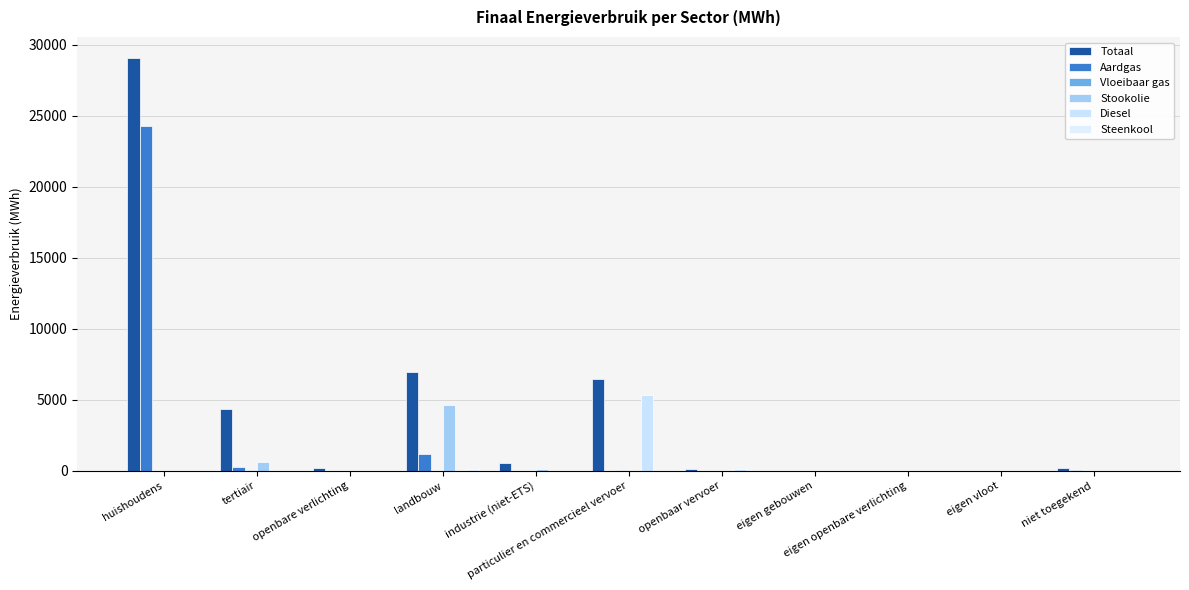

Reading left to right, what are all the values shown in this chart?

Totaal: huishoudens=29086.9	tertiair=4334.9	openbare verlichting=173.4	landbouw=6948.2	industrie (niet-ETS)=573.0	particulier en commercieel vervoer=6482.7	openbaar vervoer=102.3	eigen gebouwen=0.0	eigen openbare verlichting=0.0	eigen vloot=0.0	niet toegekend=219.6
Aardgas: huishoudens=24271.1	tertiair=278.6	openbare verlichting=0.0	landbouw=1166.0	industrie (niet-ETS)=0.0	particulier en commercieel vervoer=0.2	openbaar vervoer=0.0	eigen gebouwen=0.0	eigen openbare verlichting=0.0	eigen vloot=0.0	niet toegekend=34.8
Vloeibaar gas: huishoudens=0.0	tertiair=63.7	openbare verlichting=0.0	landbouw=11.3	industrie (niet-ETS)=4.6	particulier en commercieel vervoer=25.1	openbaar vervoer=0.0	eigen gebouwen=0.0	eigen openbare verlichting=0.0	eigen vloot=0.0	niet toegekend=0.0
Stookolie: huishoudens=0.0	tertiair=612.2	openbare verlichting=0.0	landbouw=4600.3	industrie (niet-ETS)=158.3	particulier en commercieel vervoer=0.0	openbaar vervoer=0.0	eigen gebouwen=0.0	eigen openbare verlichting=0.0	eigen vloot=0.0	niet toegekend=0.0
Diesel: huishoudens=0.0	tertiair=0.0	openbare verlichting=0.0	landbouw=0.0	industrie (niet-ETS)=0.0	particulier en commercieel vervoer=5338.3	openbaar vervoer=98.1	eigen gebouwen=0.0	eigen openbare verlichting=0.0	eigen vloot=0.0	niet toegekend=0.0
Steenkool: huishoudens=0.0	tertiair=0.0	openbare verlichting=0.0	landbouw=96.0	industrie (niet-ETS)=1.7	particulier en commercieel vervoer=0.0	openbaar vervoer=0.0	eigen gebouwen=0.0	eigen openbare verlichting=0.0	eigen vloot=0.0	niet toegekend=0.0